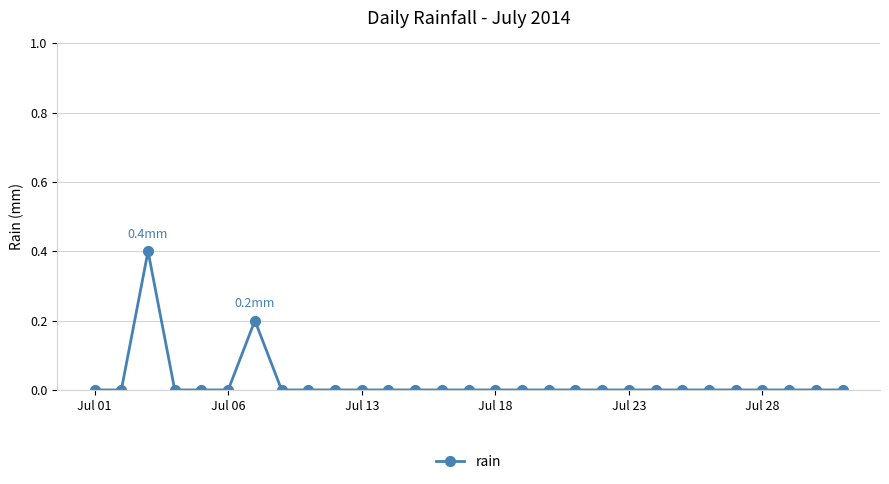

Does the chart display data point markers on the line(s)?

Yes